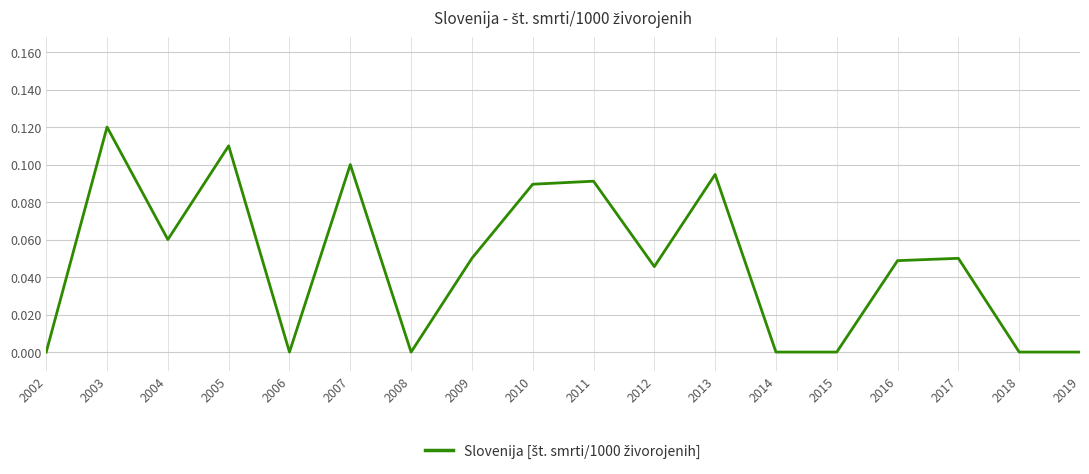

Is it true that the value at 2009 is 0.0?

False